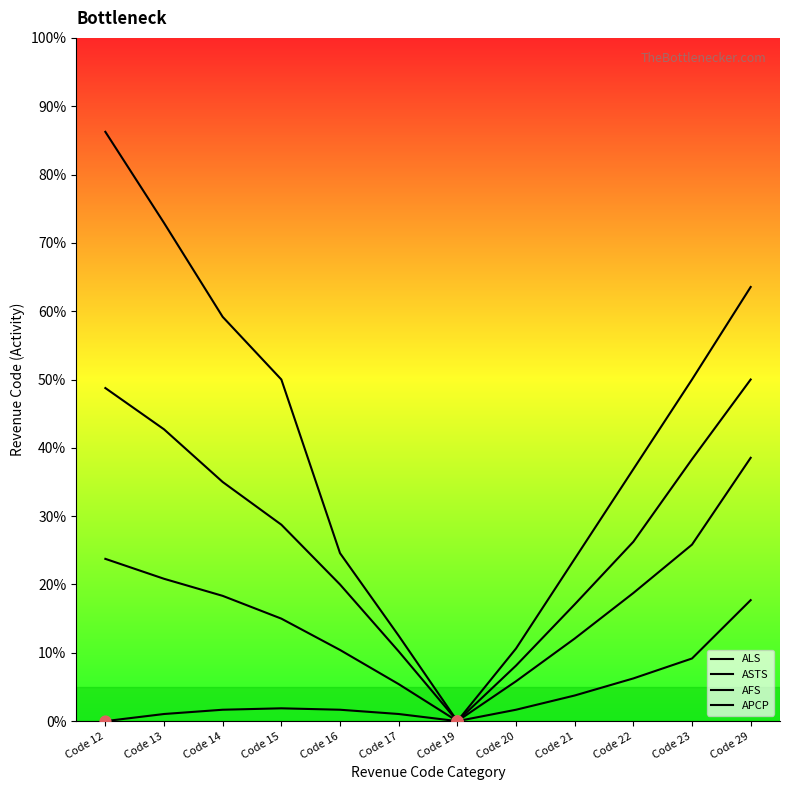

Is the value of ASTS at Code 22 greater than the value of AFS at Code 29?

No